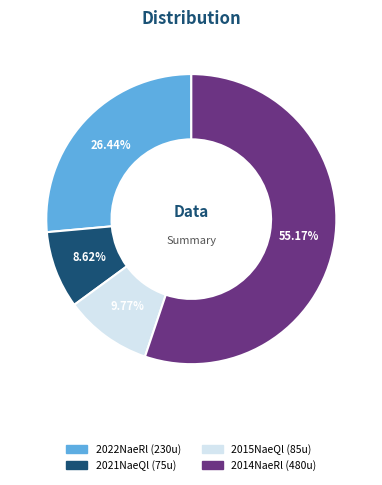

Is there a majority slice in this chart?

Yes